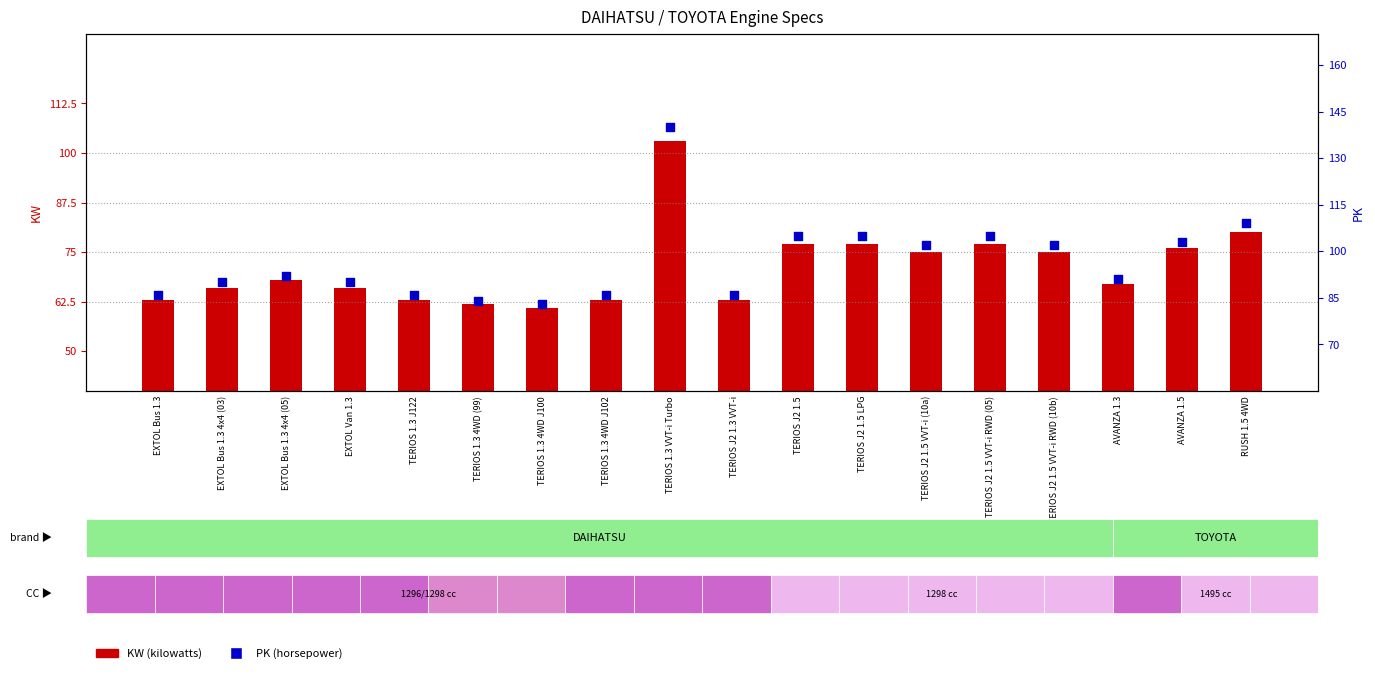

What is the total value across all series at TERIOS 1.3 VVT-i Turbo?

243